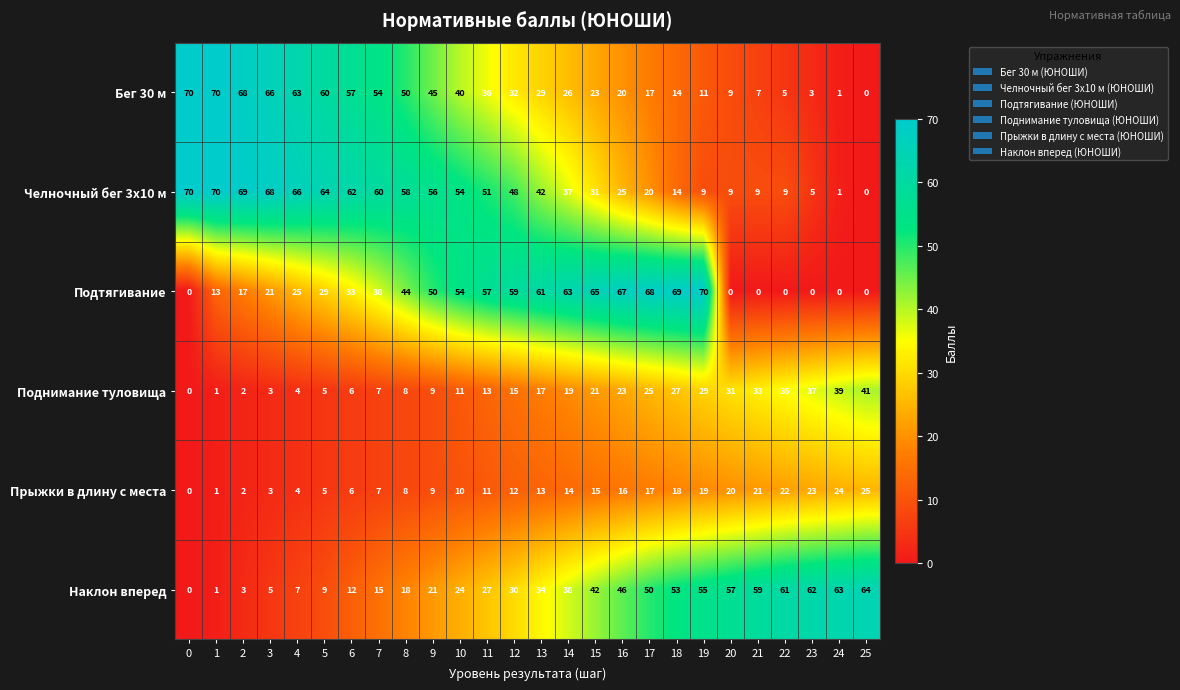

At which label is Наклон вперед closest to 32?

12